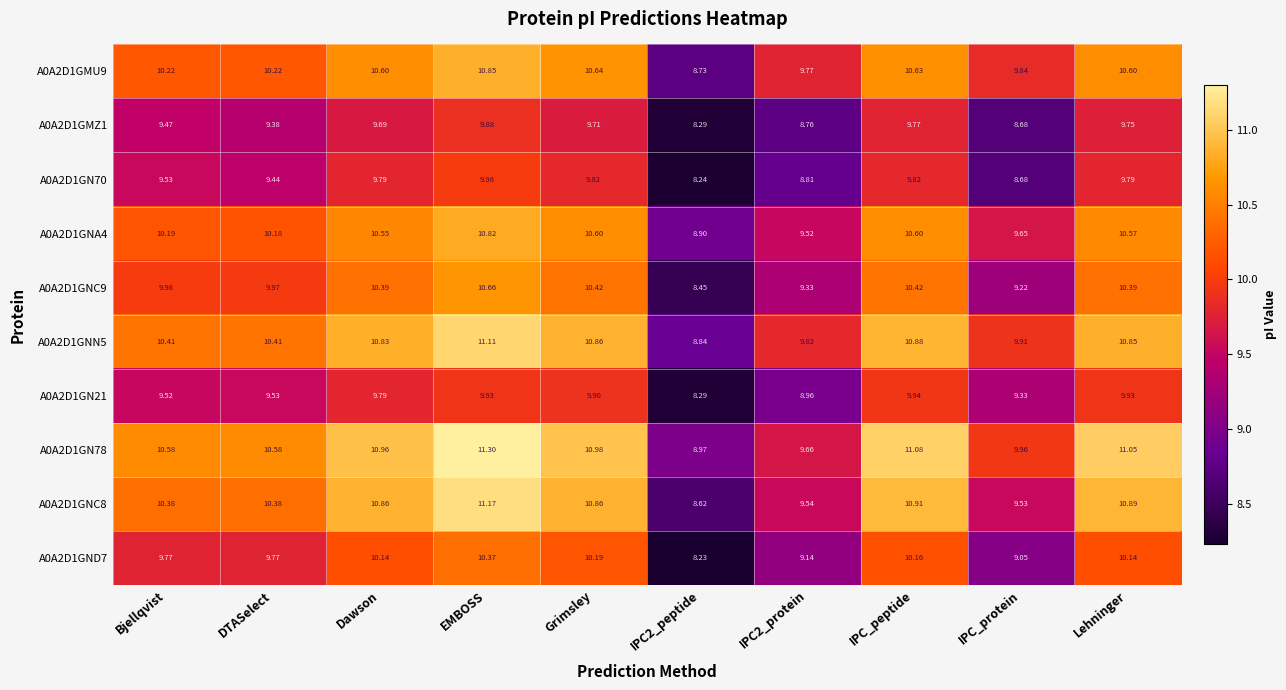

Between IPC2_peptide and Lehninger, which series saw the biggest shift?

A0A2D1GNC8